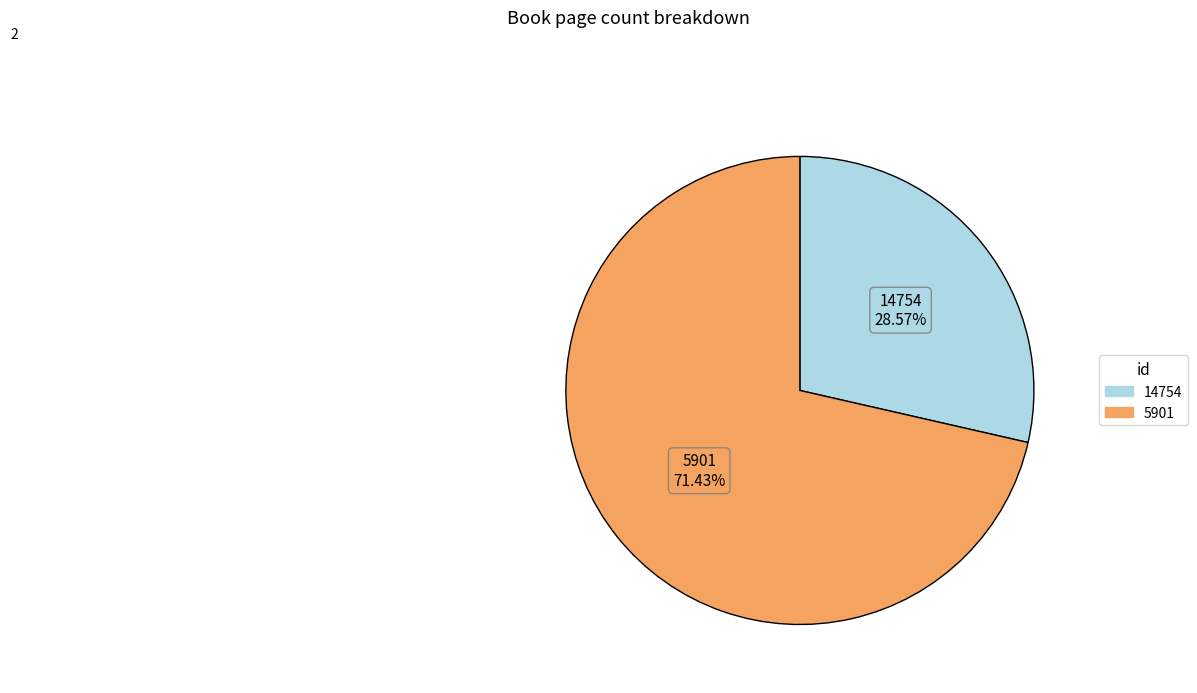

To the nearest percent, what is the combined percentage of 14754 and 5901?

100%